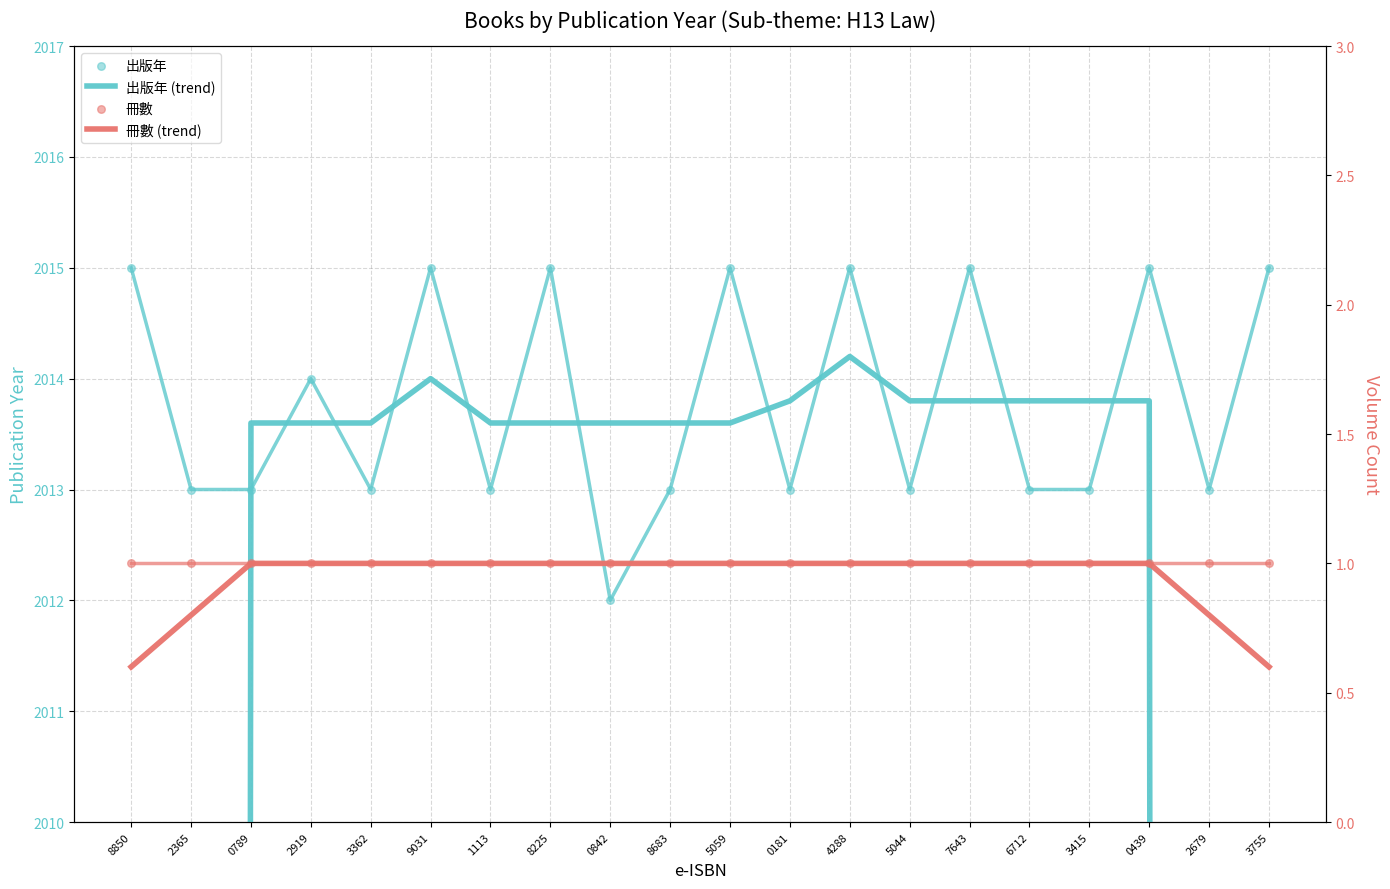

Which series reaches the maximum Y coordinate?

出版年